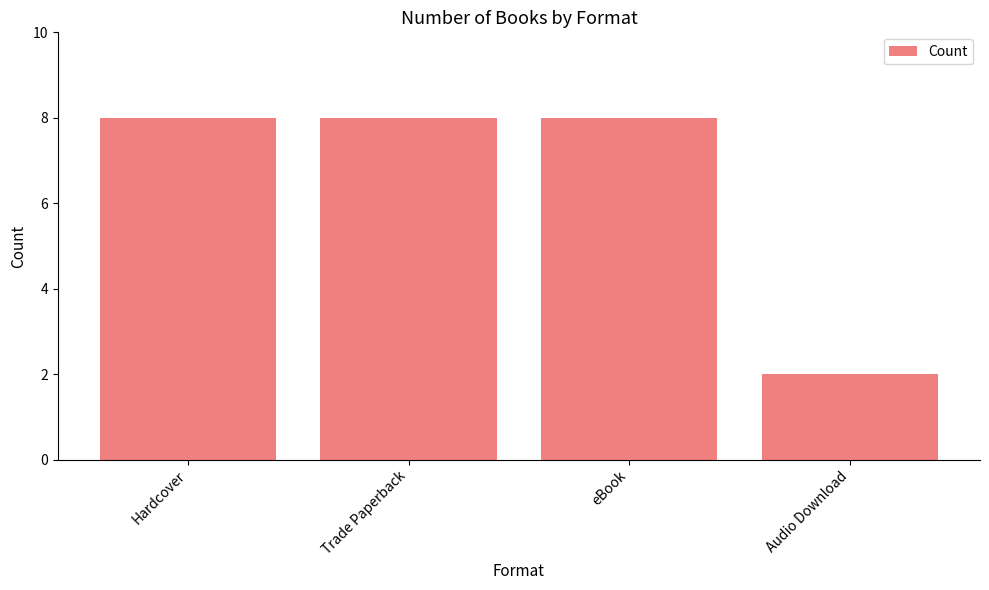

Approximately how many times larger is the value at Trade Paperback compared to Audio Download?

4.0